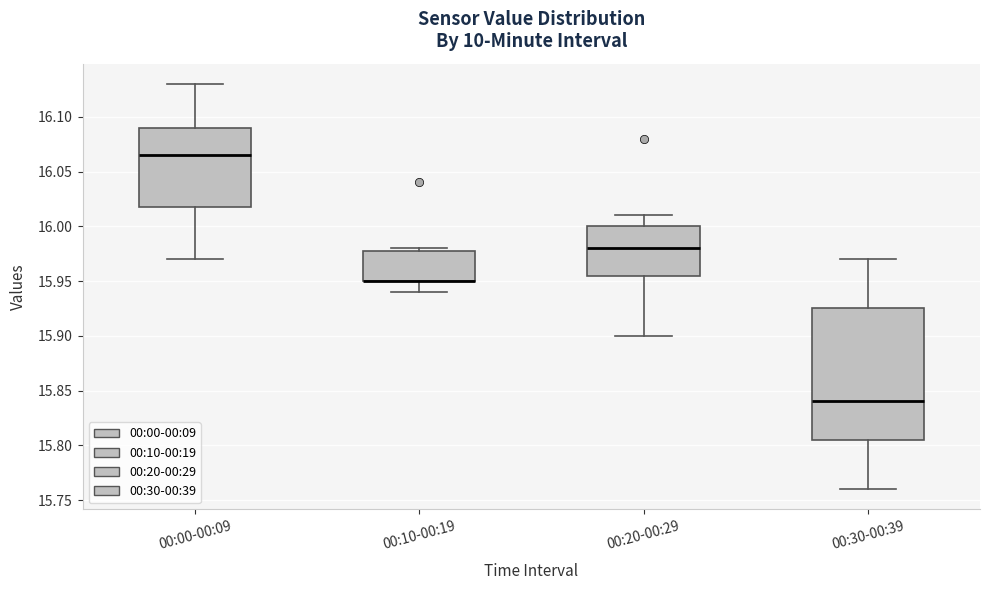

Reading left to right, read every box against the y-axis: the position of its median line, the range the box covers, and the ends of its whiskers. The values are not printed on the chart, so give them approximately, as read against the axis.

00:00-00:09: median 16.065, box 16.020 to 16.090, whiskers 15.970 to 16.130
00:10-00:19: median 15.950 (drawn on the box's lower edge), box 15.950 to 15.980, whiskers 15.940 to 15.980 (just above the box's upper edge)
00:20-00:29: median 15.980, box 15.955 to 16.000, whiskers 15.900 to 16.010
00:30-00:39: median 15.840, box 15.805 to 15.925, whiskers 15.760 to 15.970